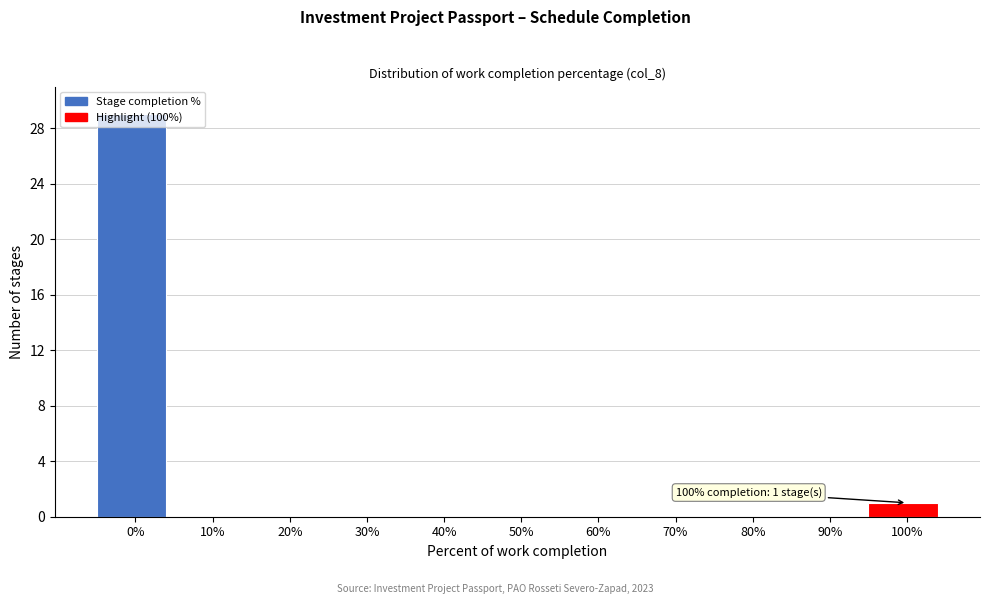

Where is the data nearest to the value 14?

100%